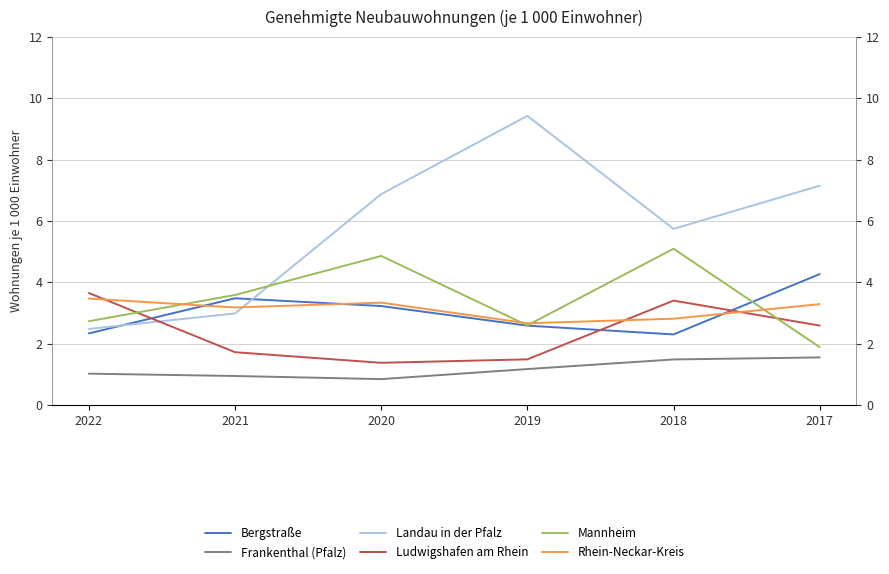

How many Ludwigshafen am Rhein values are between 1 and 3?

4